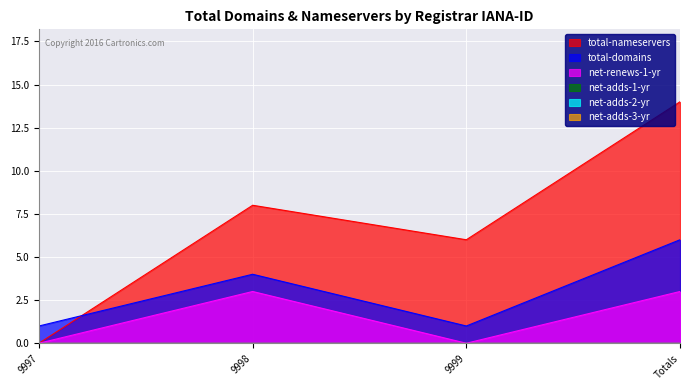

How many lines are shown in the chart?

6